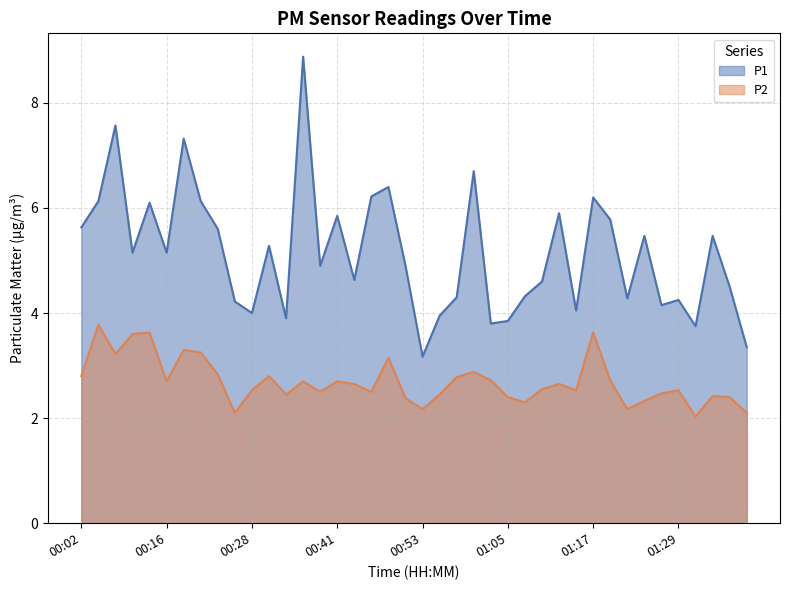

What is the smallest value displayed?

2.0